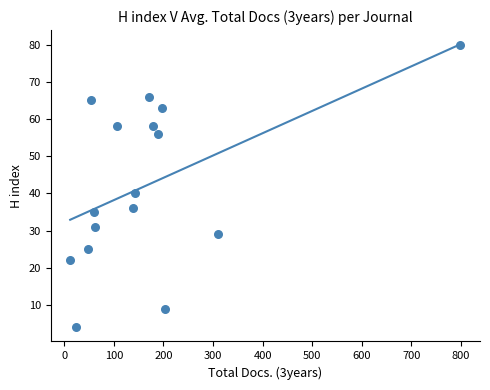

What Y value in the scatter plot is closest to 42?

40